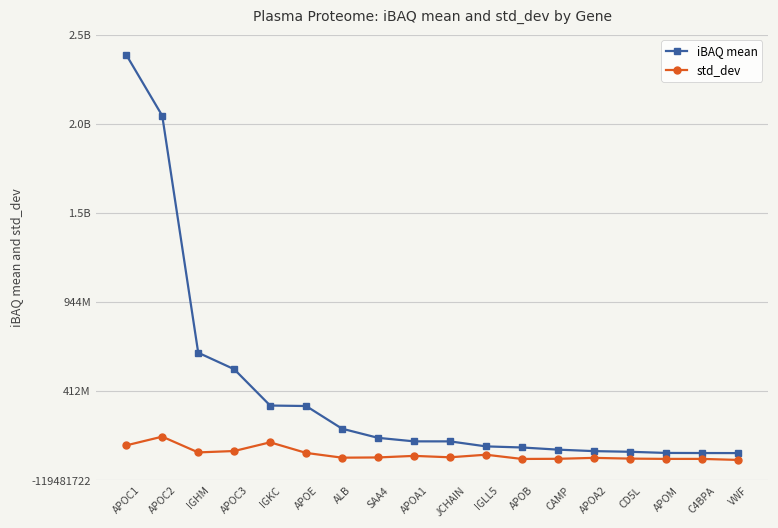

What are all the series names shown in the legend?

iBAQ mean, std_dev